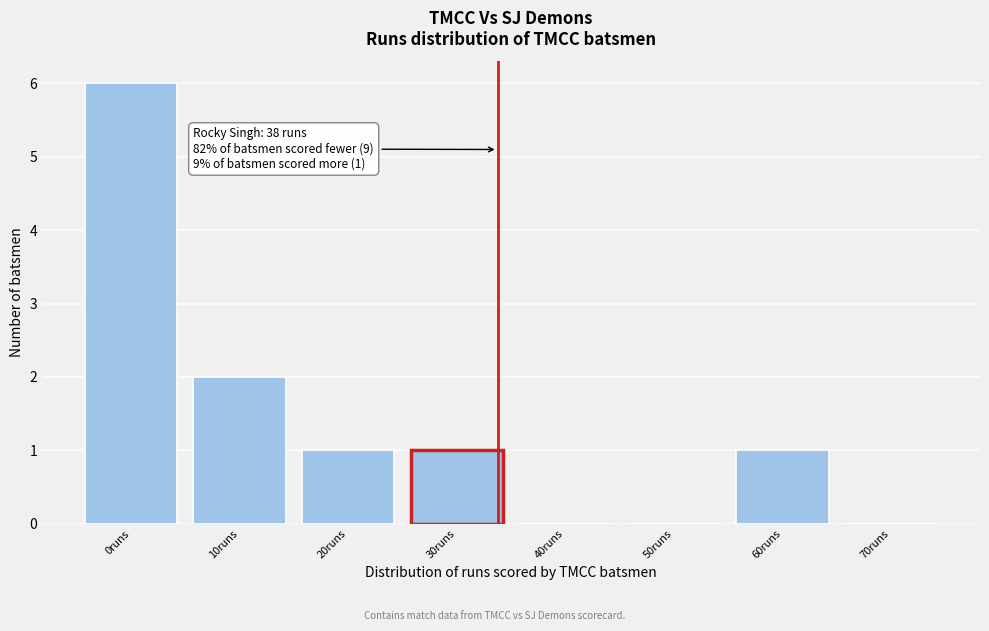

Reading left to right, list all the values displayed in this chart.

0runs=6	10runs=2	20runs=1	30runs=1	40runs=0	50runs=0	60runs=1	70runs=0